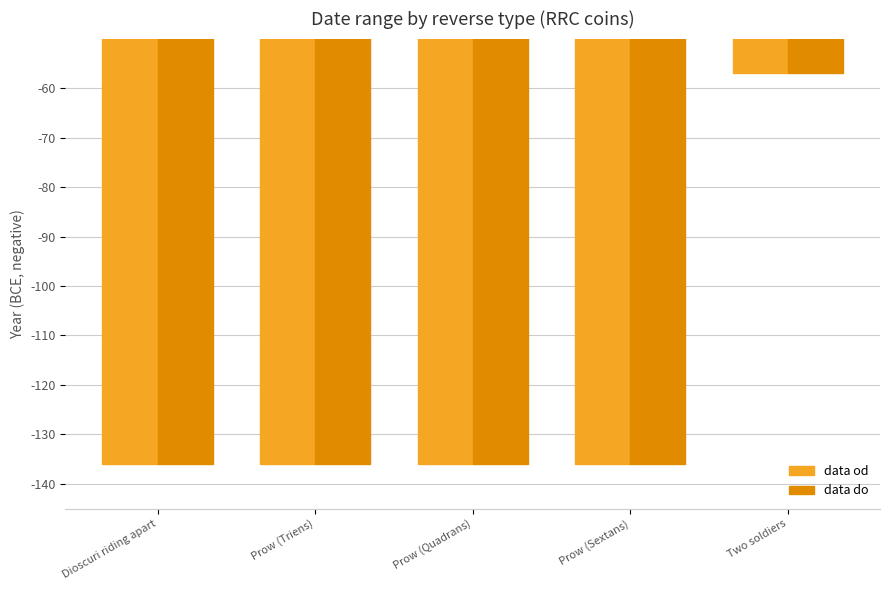

True or false: data od has a value of -73 at Prow (Triens).

False